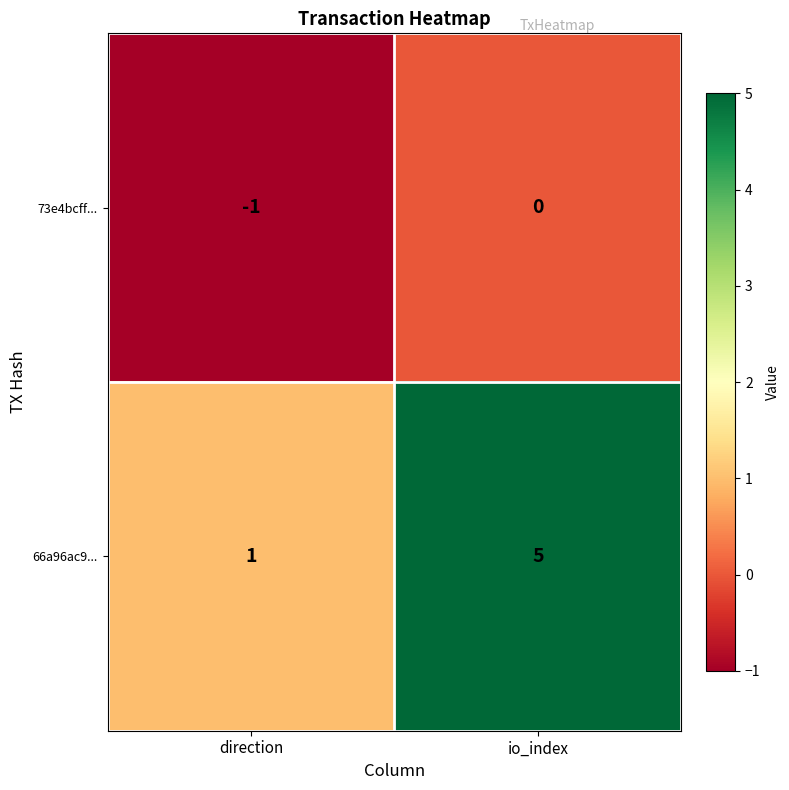

How many values in 73e4bcff... are below zero?

1